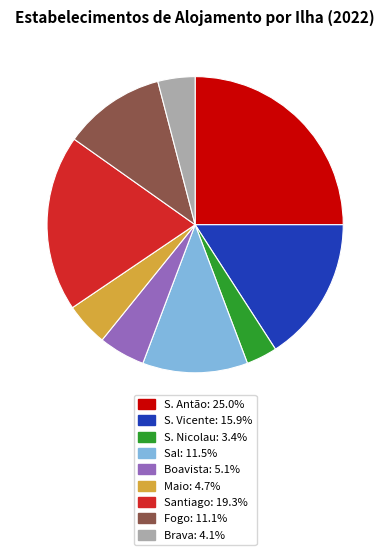

Approximately how many times larger is the value at Santiago: 19.3% compared to Sal: 11.5%?

1.7